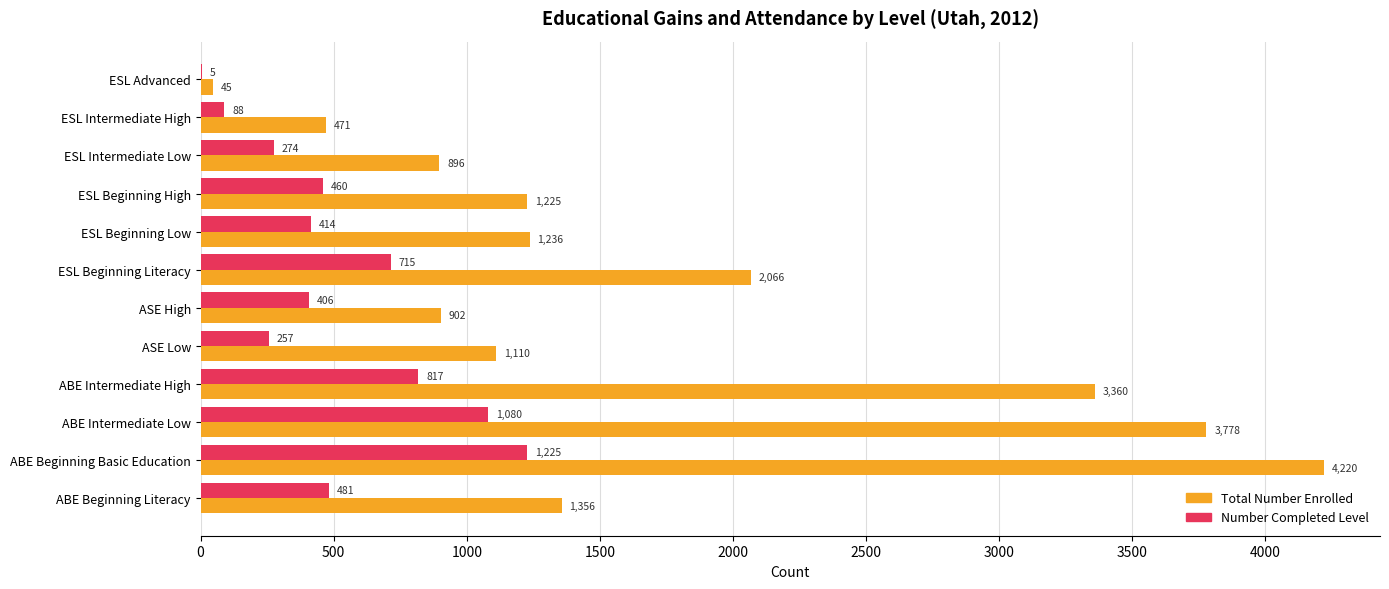

How many categories are shown in the chart?

12